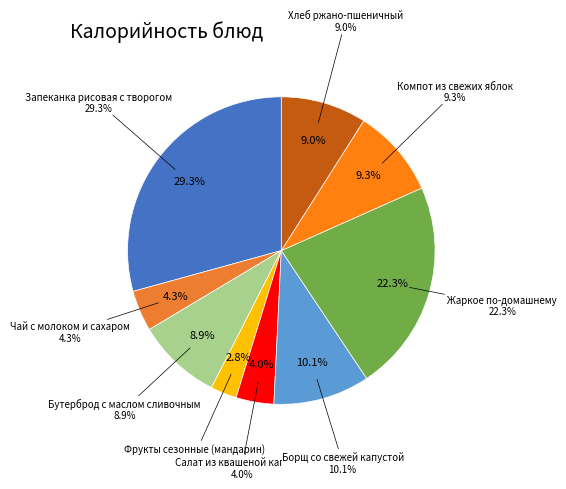

Which has a higher value, Жаркое по-домашнему or Борщ со свежей капустой?

Жаркое по-домашнему